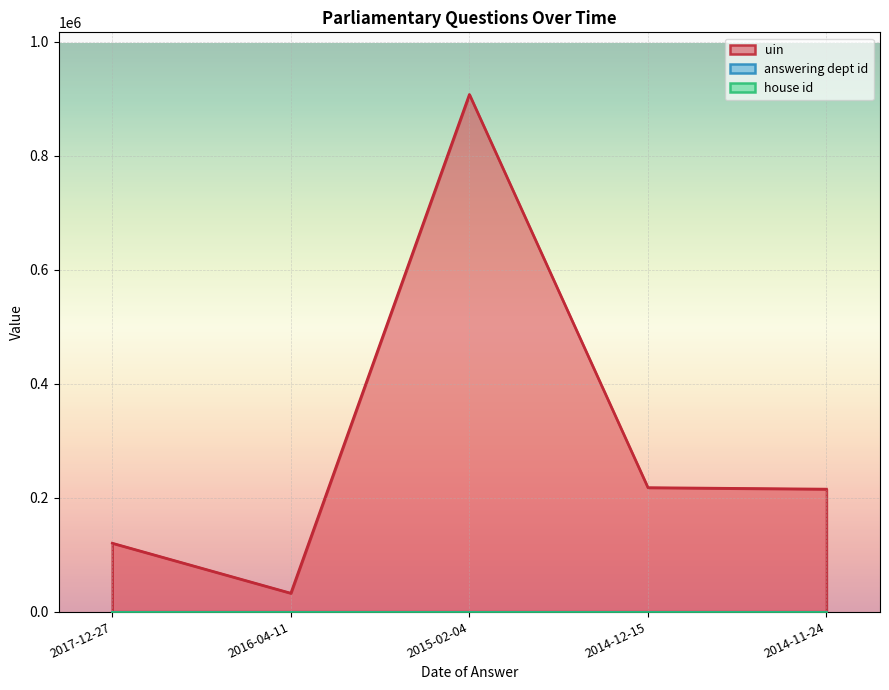

Rank the series by their maximum value, from lowest to highest.

house id, answering dept id, uin